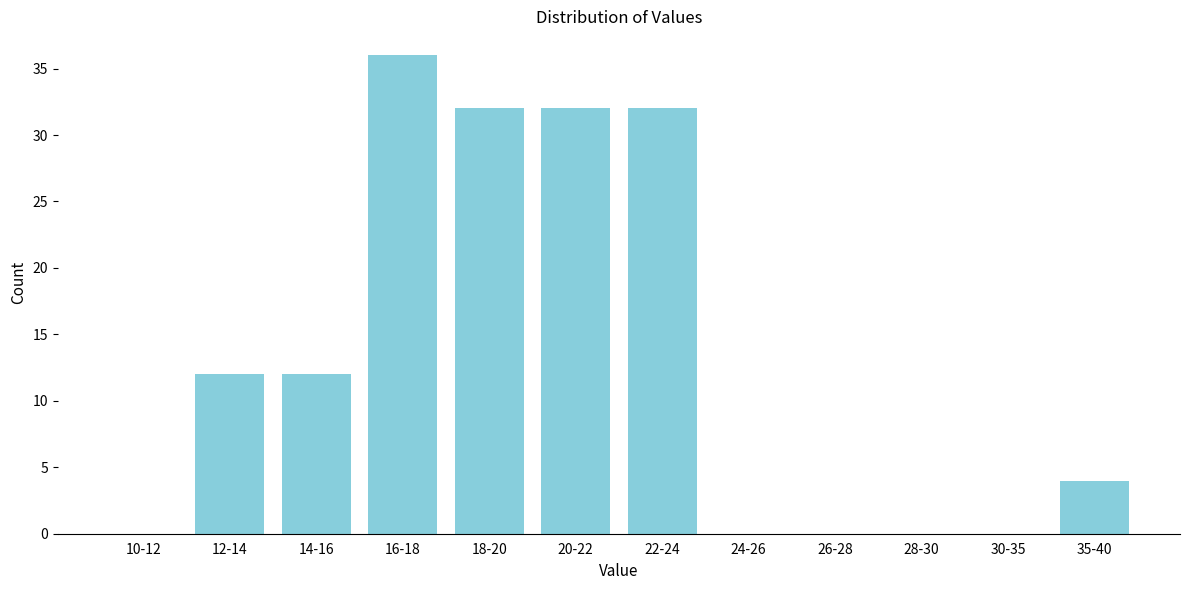

Reading right to left, extract all data points from this chart.

35-40=4	30-35=0	28-30=0	26-28=0	24-26=0	22-24=32	20-22=32	18-20=32	16-18=36	14-16=12	12-14=12	10-12=0